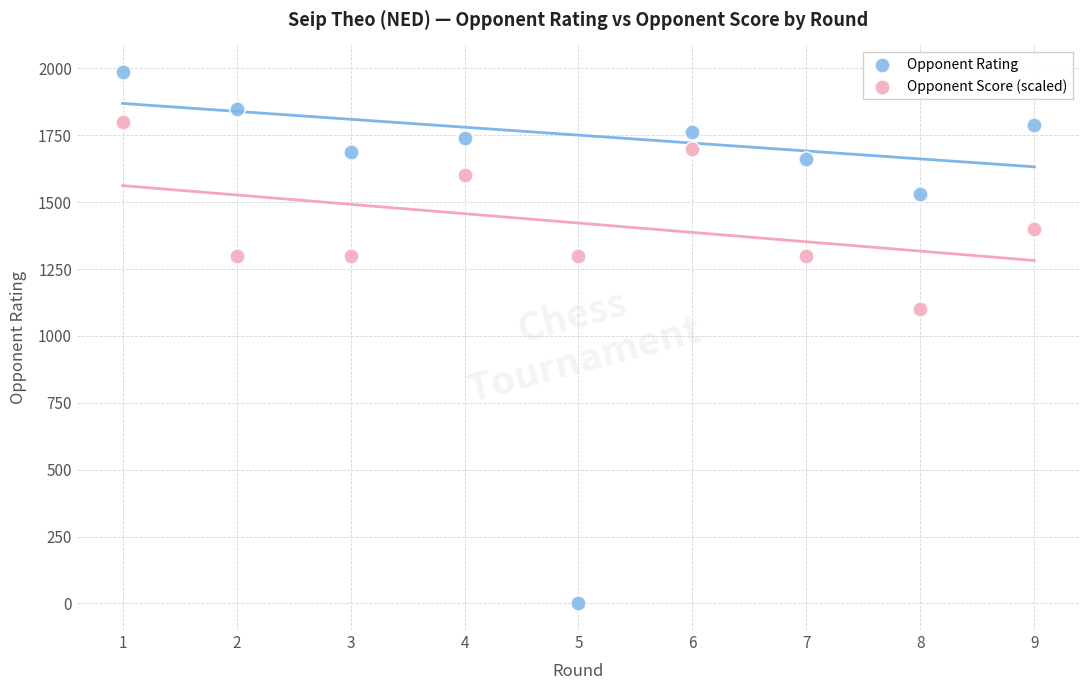

Which series has the widest spread of Y values?

Opponent Rating